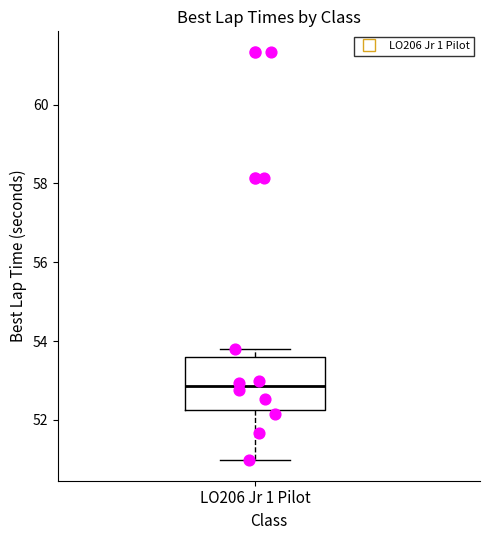

Transcribe this box plot: give where the median line is, the range the box spans, and where the two whiskers end, as read against the y-axis. The values are not printed on the chart, so give them approximately, as read against the axis.

median 52.8, box 52.2 to 53.6, whiskers 51.0 to 53.8